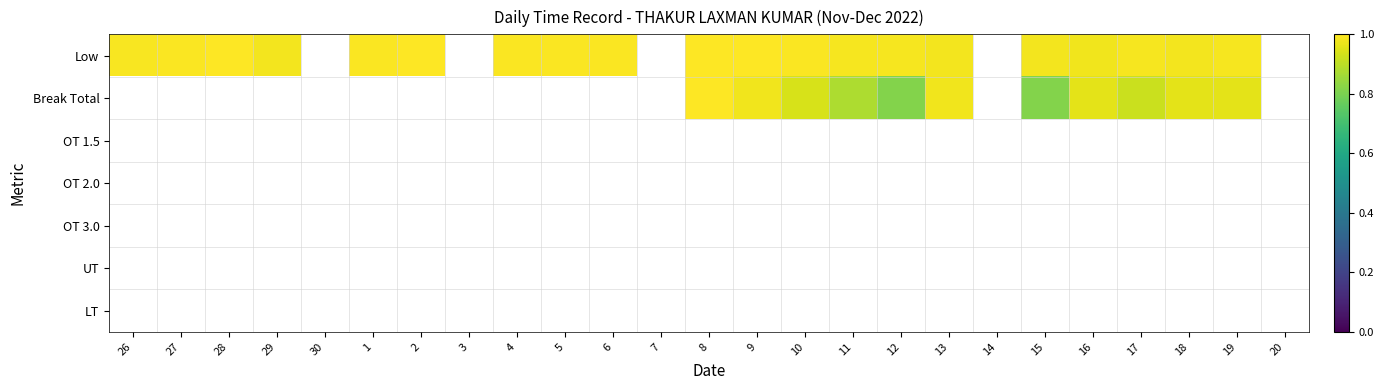

How many values in Low are above zero?

20